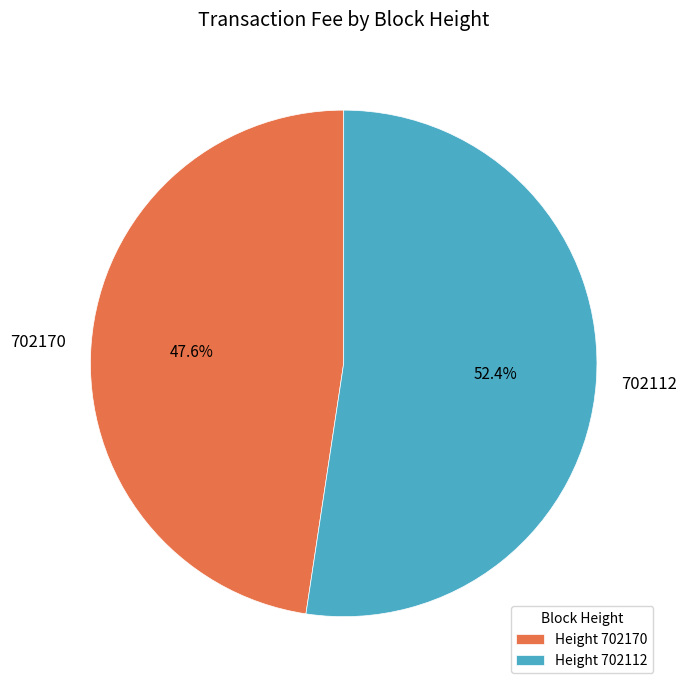

The 702112 slice represents 59% of the pie. True or false?

False